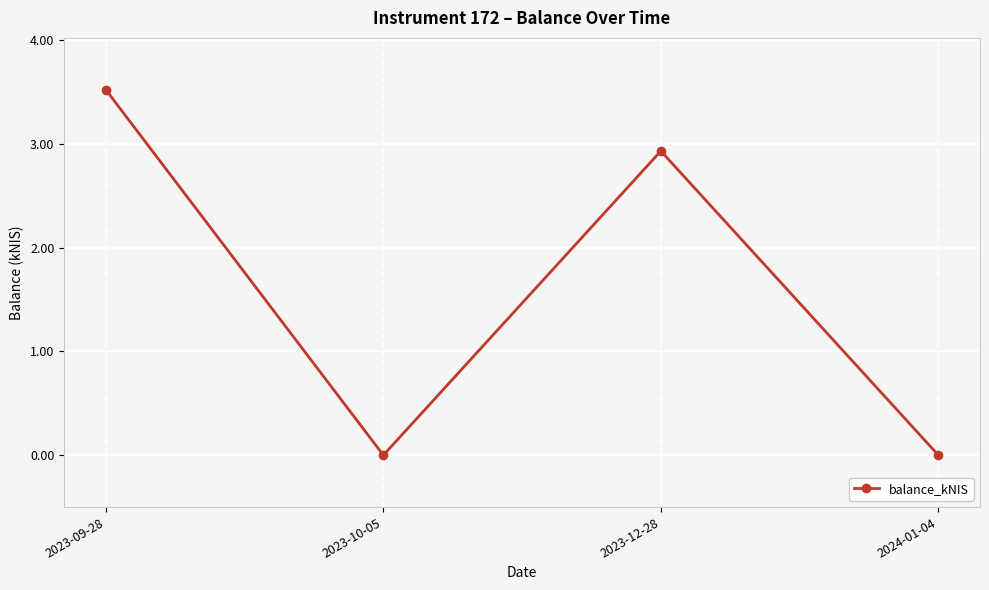

Where is the first local maximum?

2023-12-28